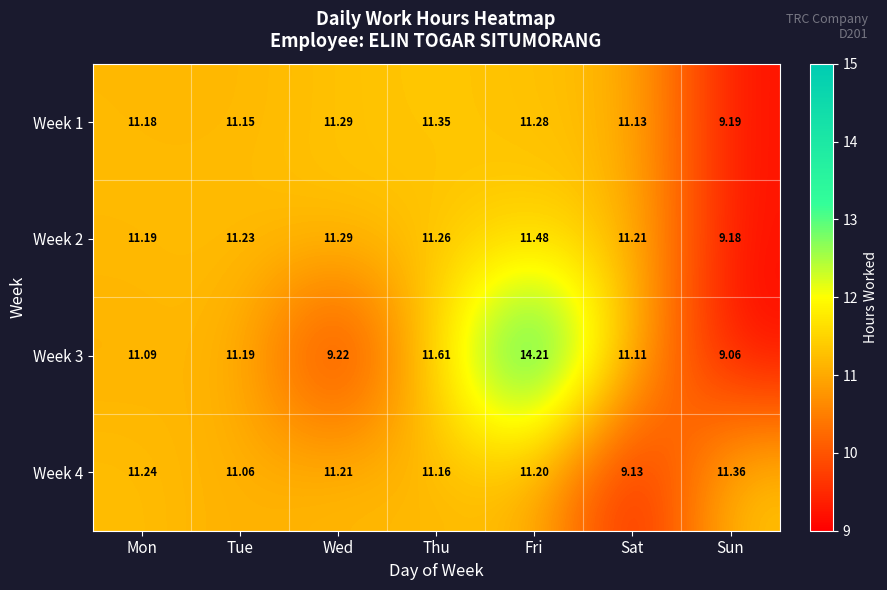

At which label is Week 3 closest to 11?

Mon